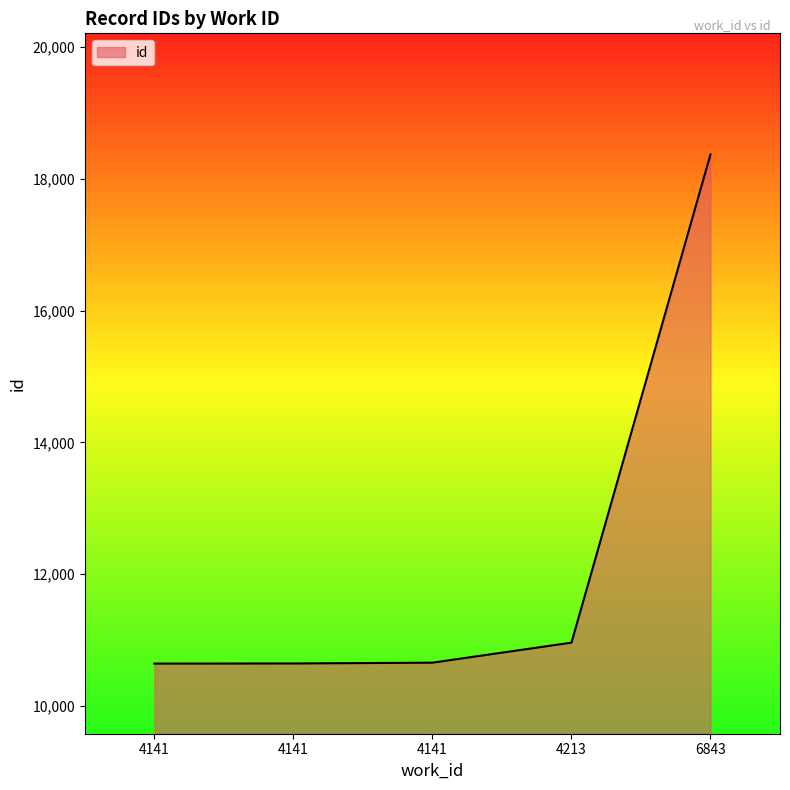

How many categories are shown in the chart?

5